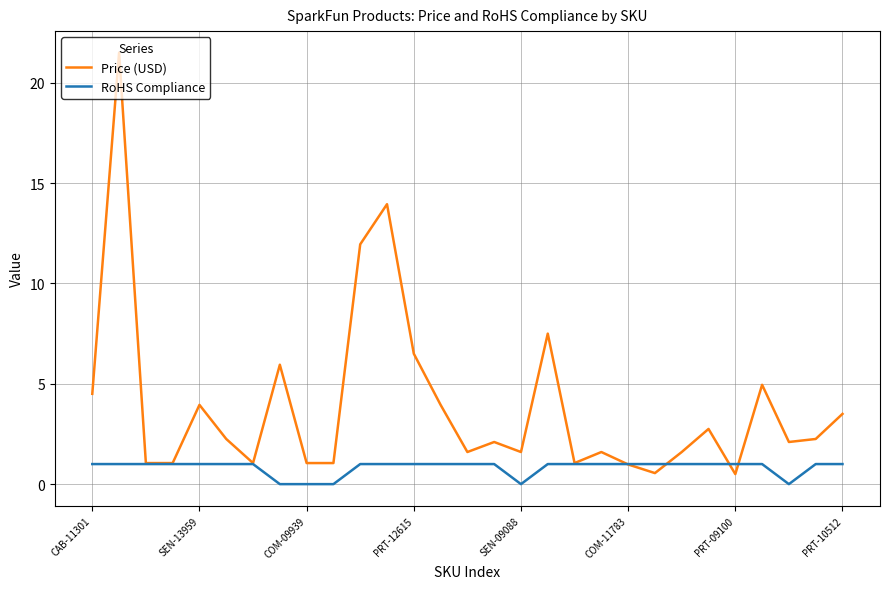

Which series has the widest spread of values?

Price (USD)